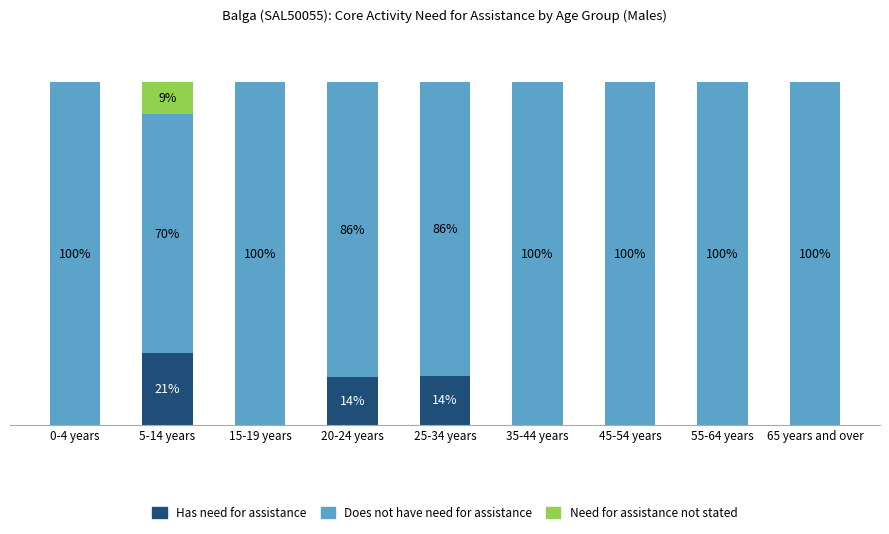

Are the bars grouped side by side (vs. stacked)?

No